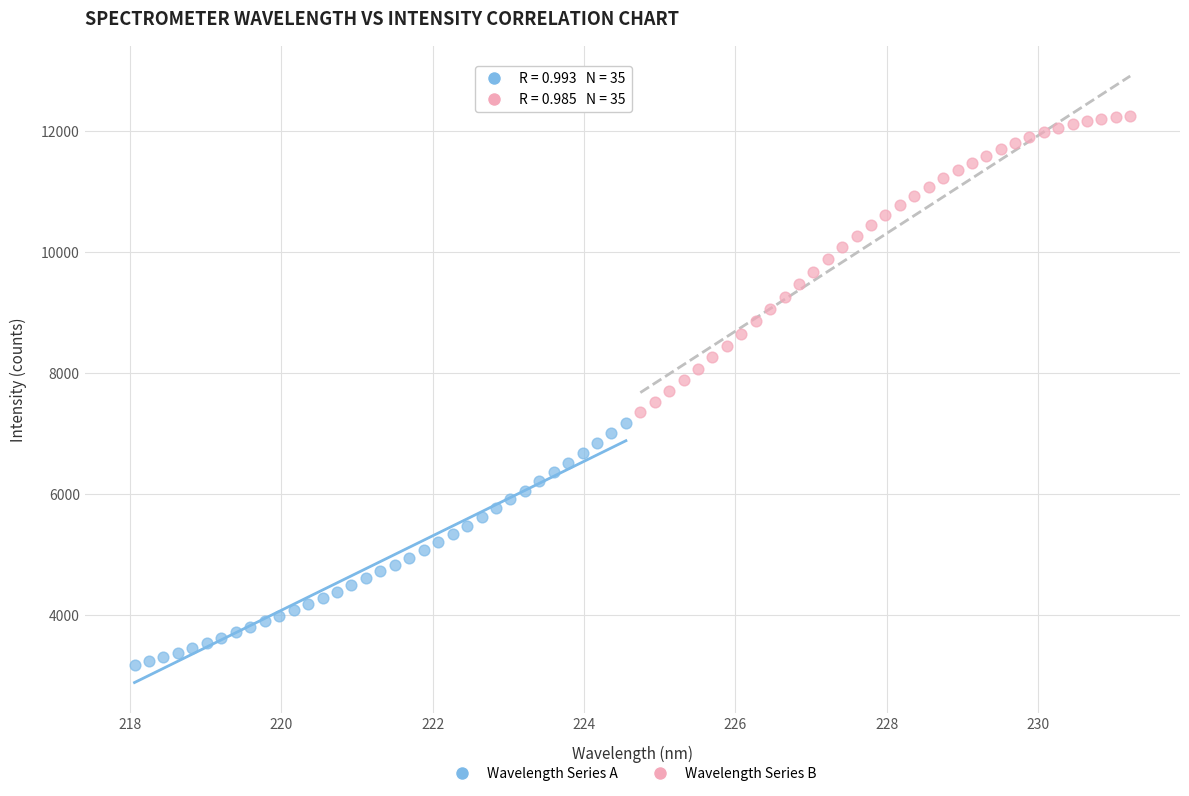

Which series has the largest Y range (max minus min)?

Wavelength Series B